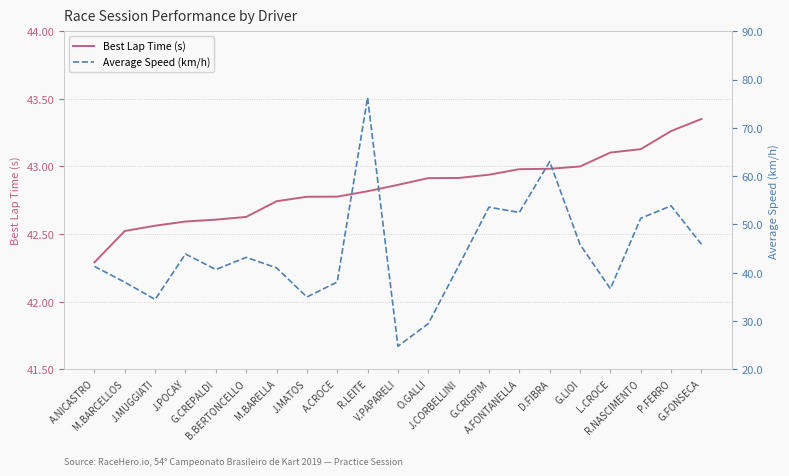

True or false: Best Lap Time (s) has a value of 42.3 at A.NICASTRO.

True